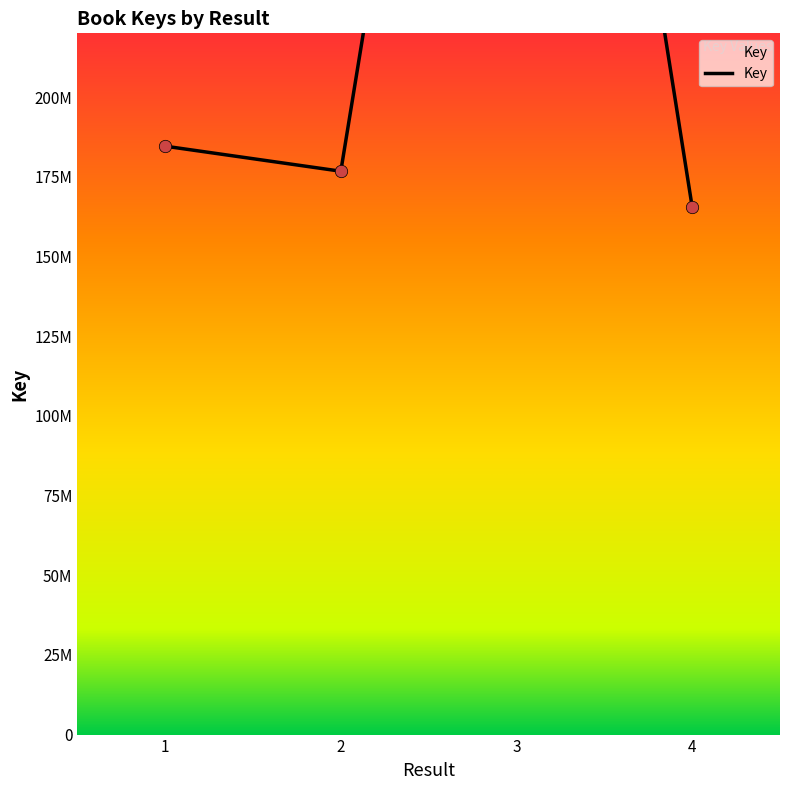

Between 3 and 2, which is larger?

3